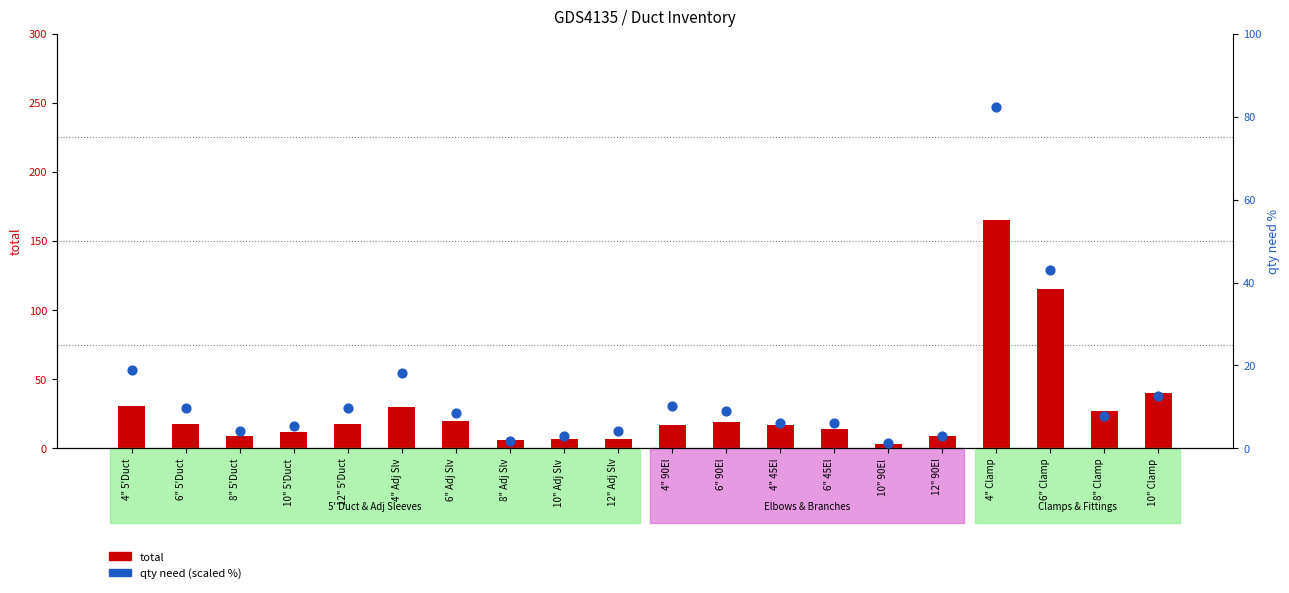

Which series reaches the minimum Y coordinate?

qty need (scaled %)